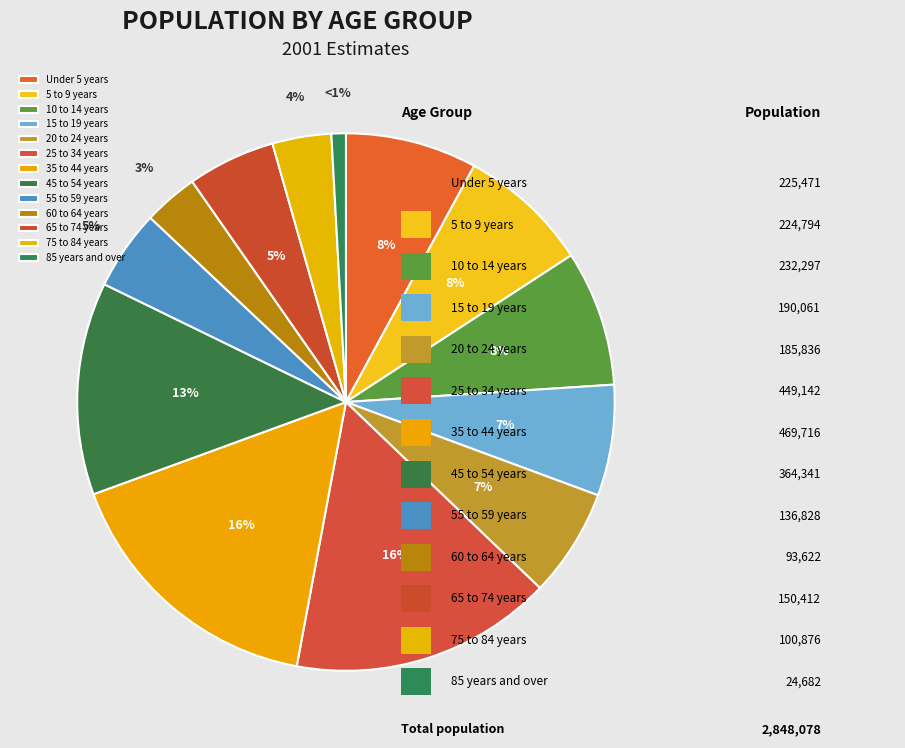

Rank the categories by value from lowest to highest.

85 years and over, 60 to 64 years, 75 to 84 years, 55 to 59 years, 65 to 74 years, 20 to 24 years, 15 to 19 years, 5 to 9 years, Under 5 years, 10 to 14 years, 45 to 54 years, 25 to 34 years, 35 to 44 years